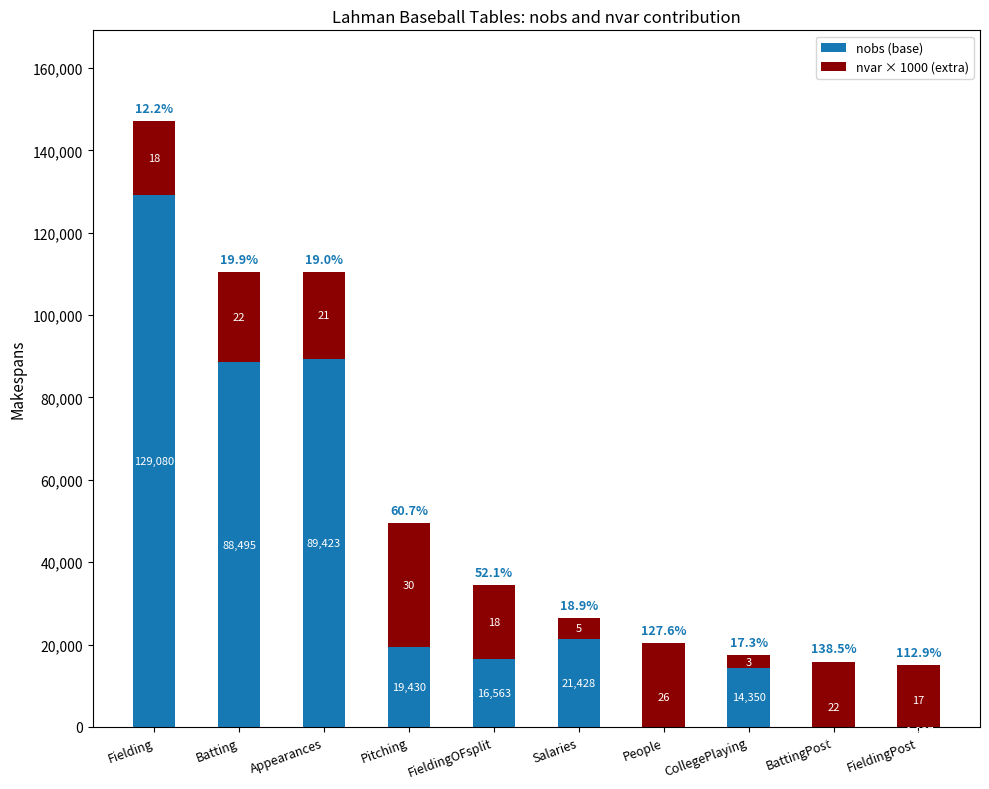

What is the sum of all nobs (base) values?

365081